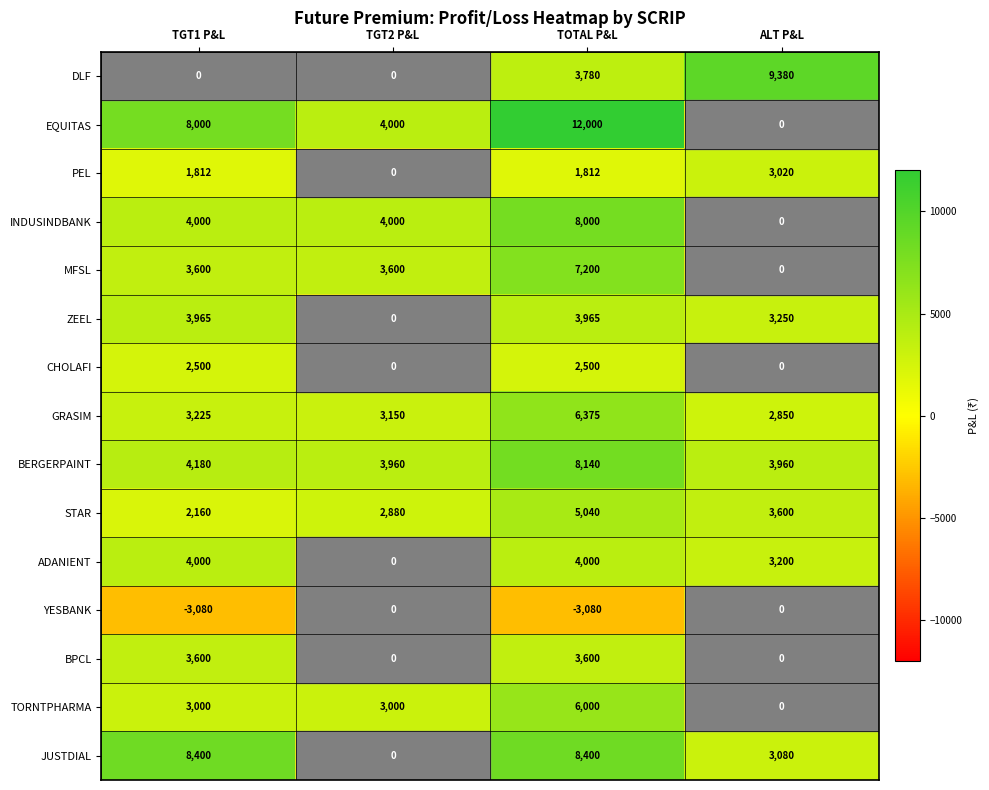

At which category does the chart reach its peak across all series?

TOTAL P&L